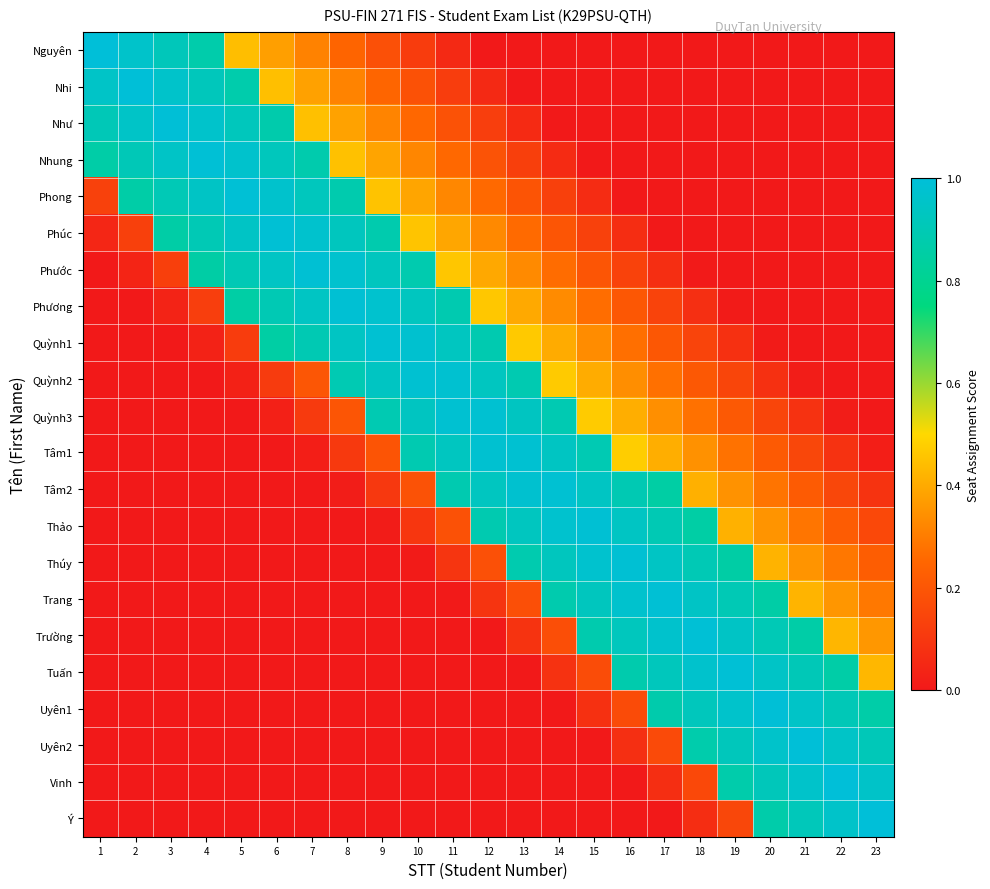

What is the total value across all series at 7?

7.1